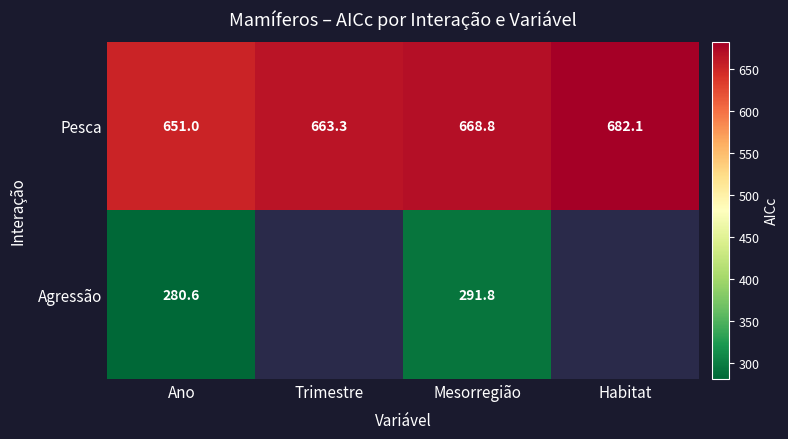

At which label does Pesca reach its peak?

Habitat